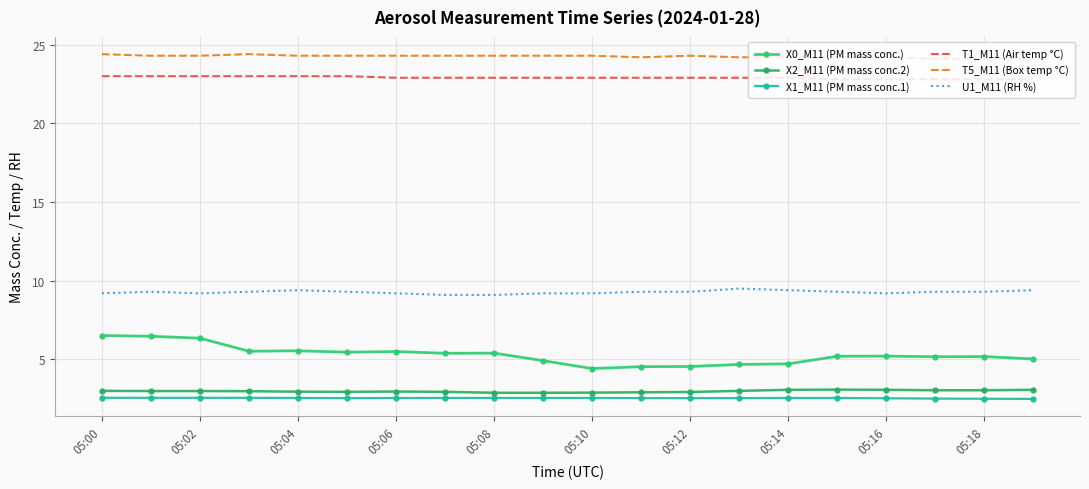

What is the difference between the second highest and minimum values in the T5_M11 (Box temp °C) series?

0.3